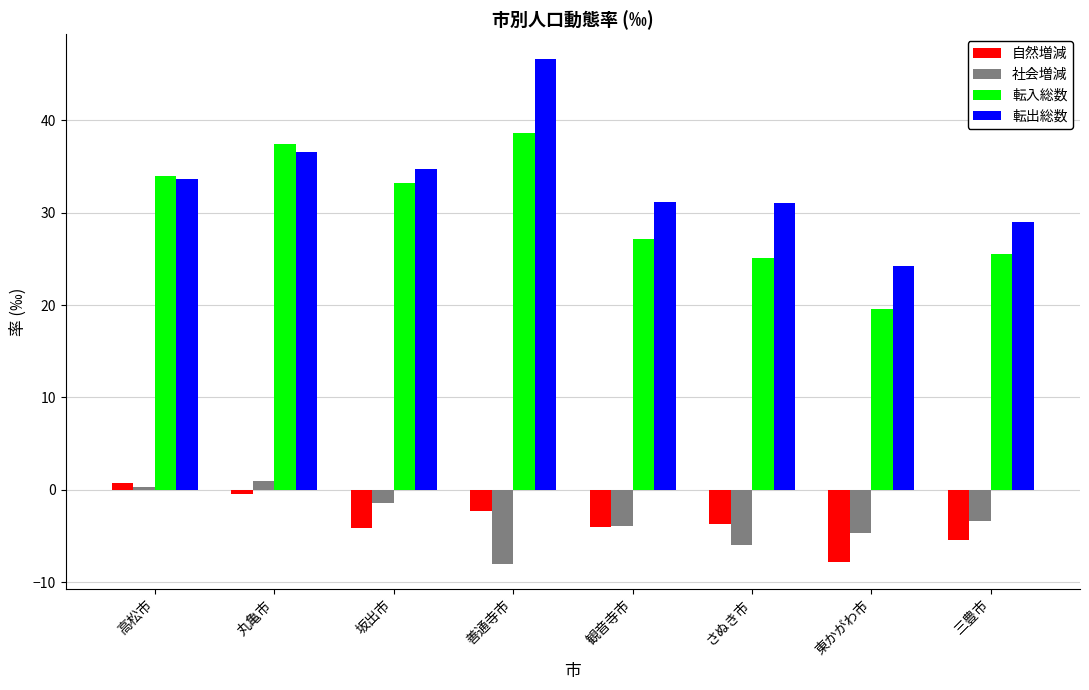

Which series has the largest total across all categories?

転出総数